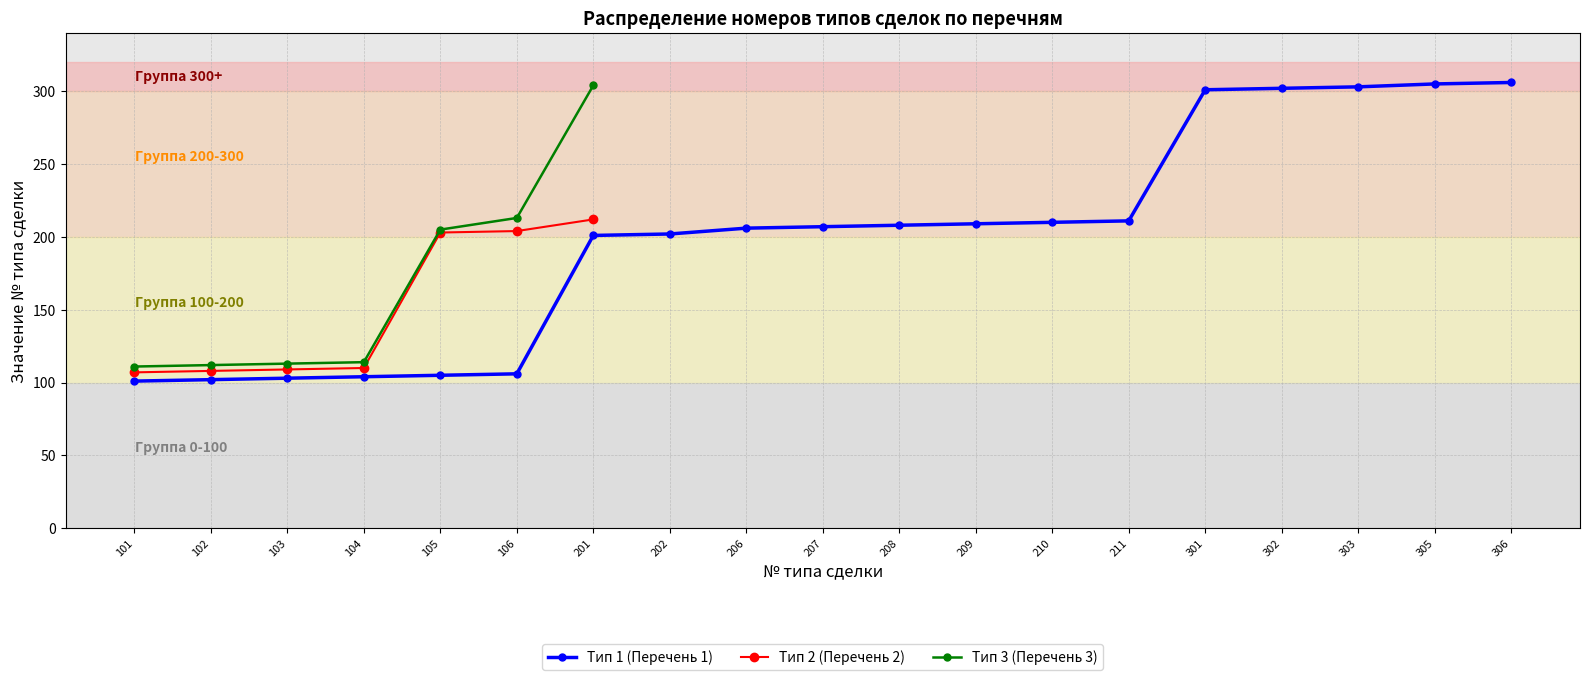

Rank the series by their maximum value, from highest to lowest.

Тип 1 (Перечень 1), Тип 3 (Перечень 3), Тип 2 (Перечень 2)